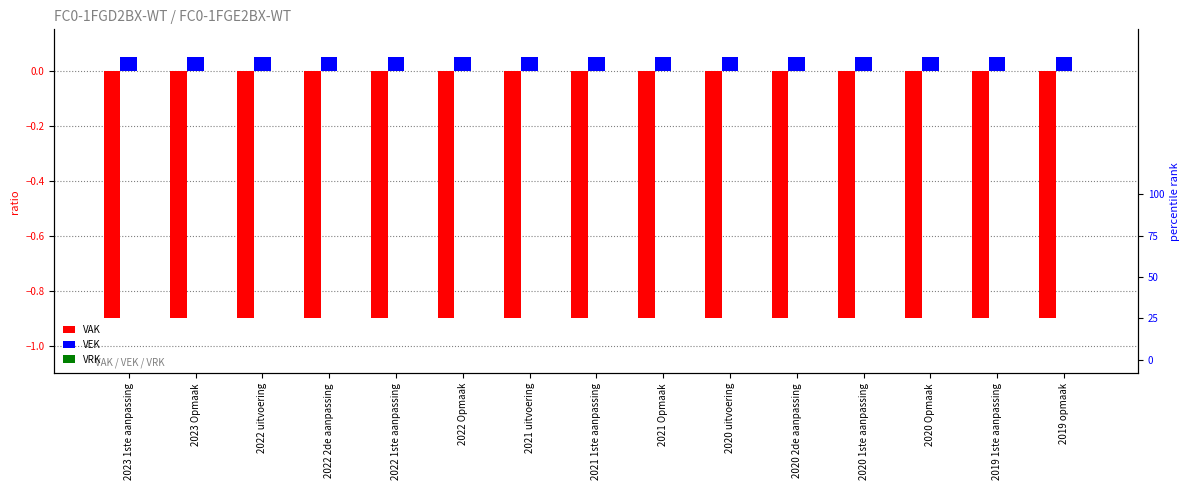

Which series has the widest spread of values?

VAK